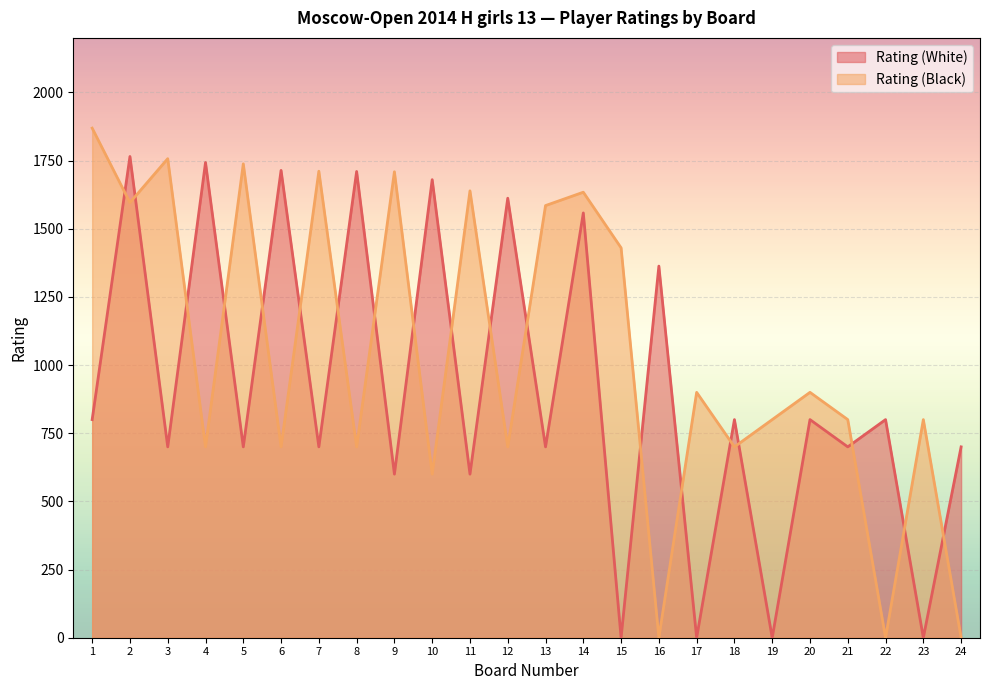

Is the value of Rating (White) at 9 greater than the value of Rating (Black) at 15?

No